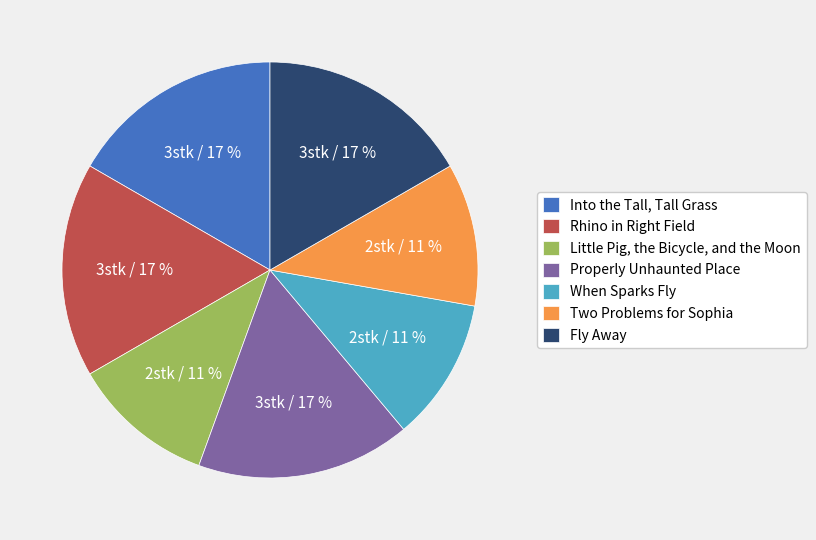

How many slices are in this pie chart?

7